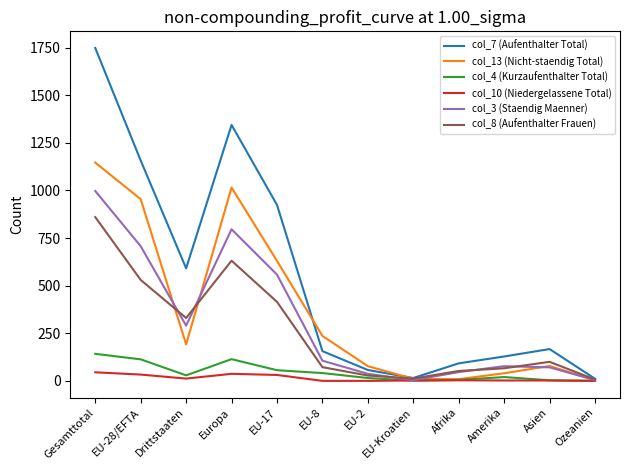

The value of col_4 (Kurzaufenthalter Total) at EU-28/EFTA is 113. True or false?

True